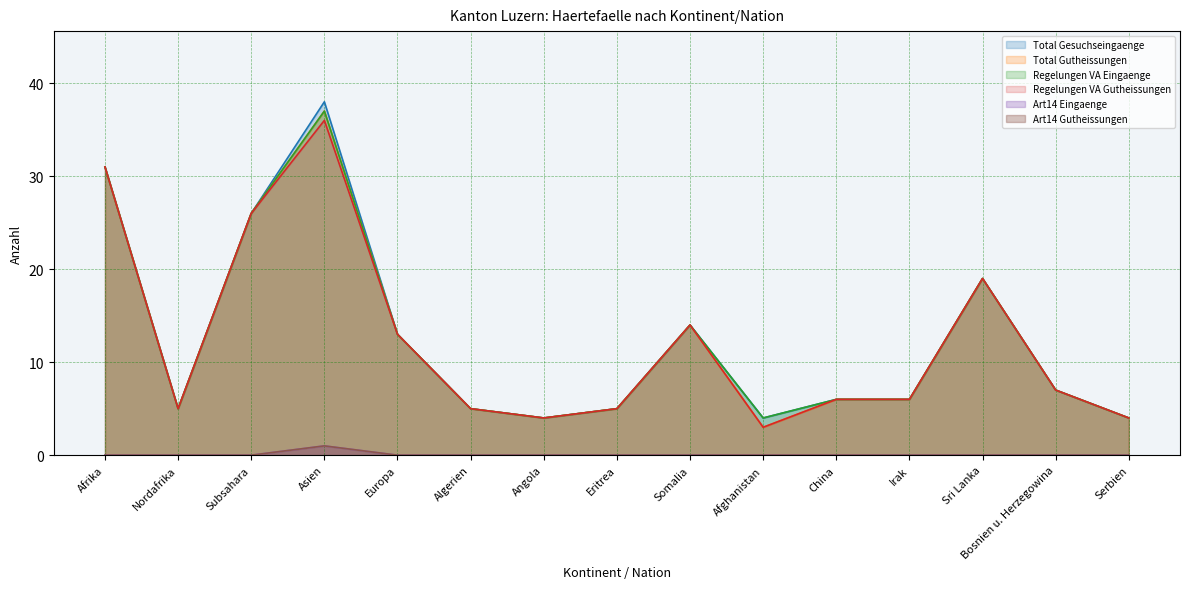

True or false: Art14 Eingaenge and Art14 Gutheissungen cross at least once.

False